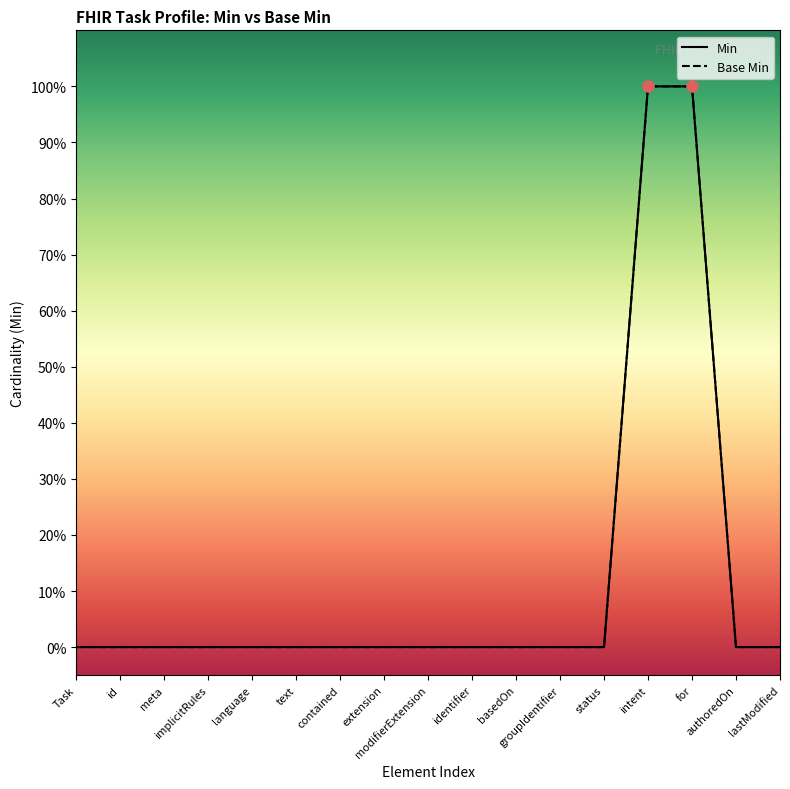

What is the total value across all series at intent?

2